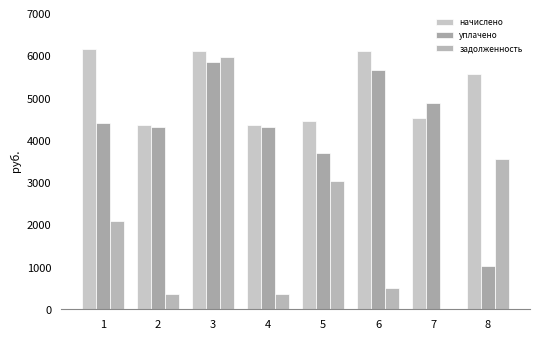

Is the value of начислено at 3 greater than the value of задолженность at 3?

Yes